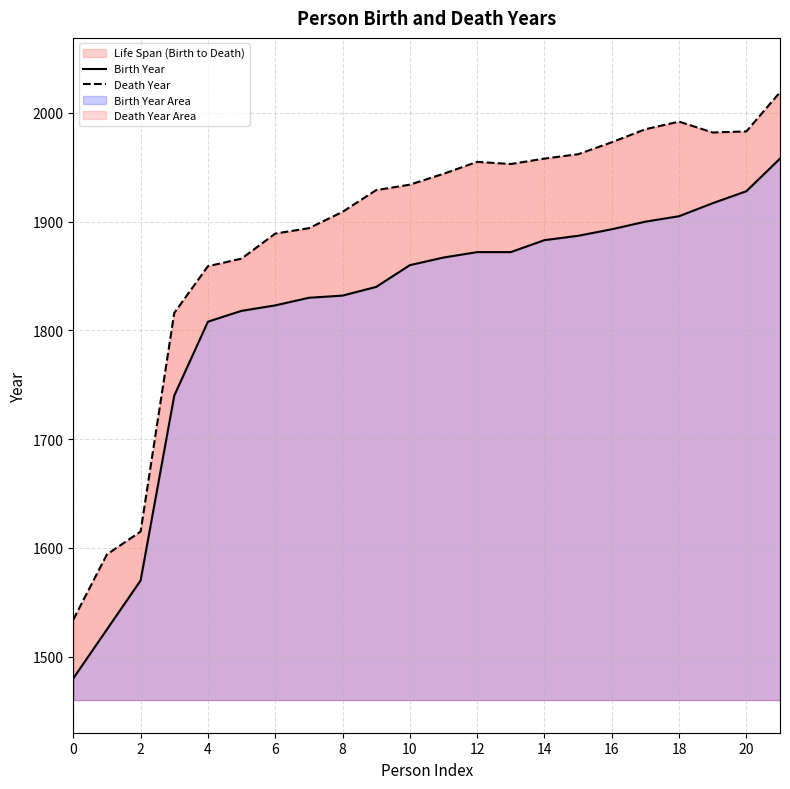

True or false: Birth Year and Death Year intersect in this chart.

False